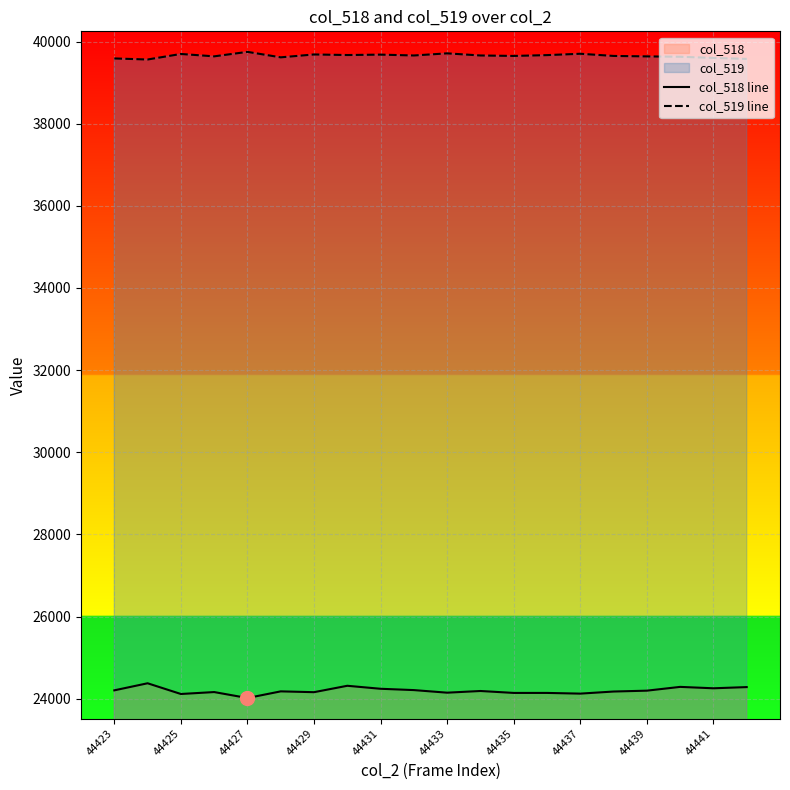

True or false: col_519 line and col_518 line intersect in this chart.

False